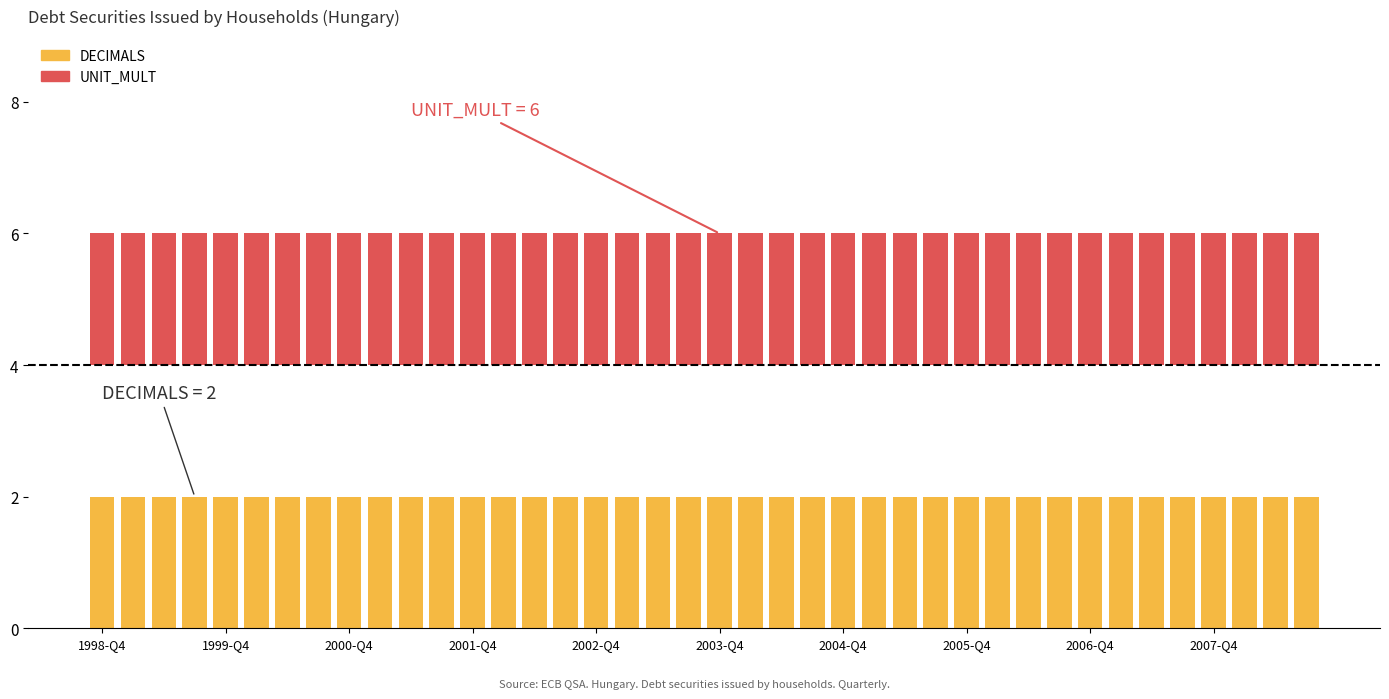

At which label is UNIT_MULT closest to 6?

1998-Q4